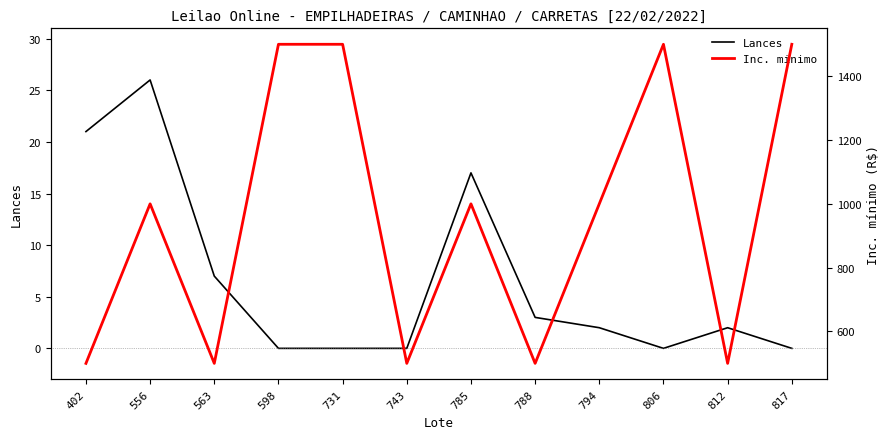

The Inc. minimo series shows 1000 at 556. True or false?

True